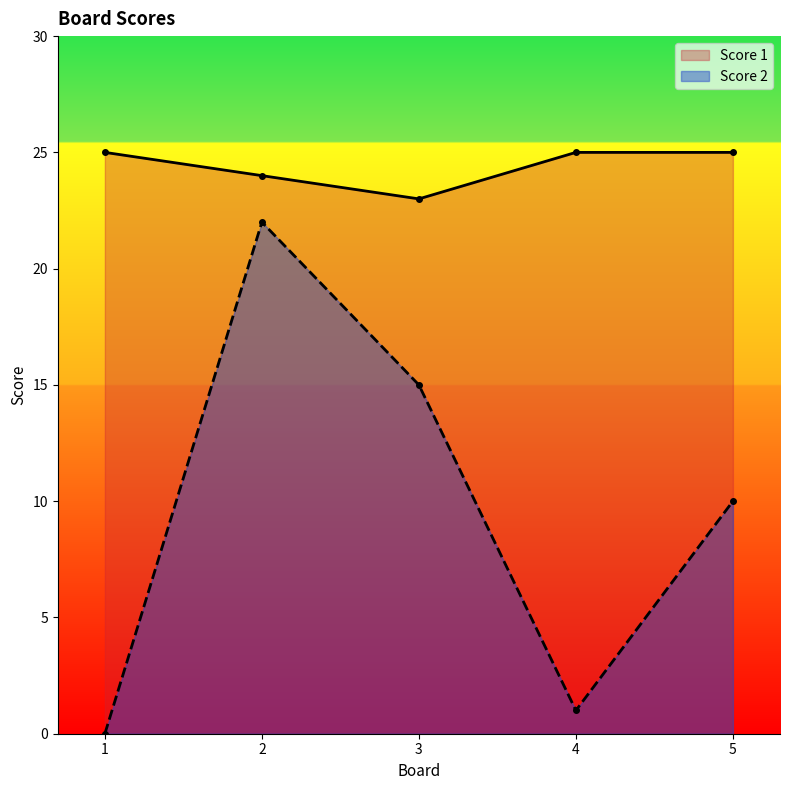

Which series has the largest total across all categories?

Score 1